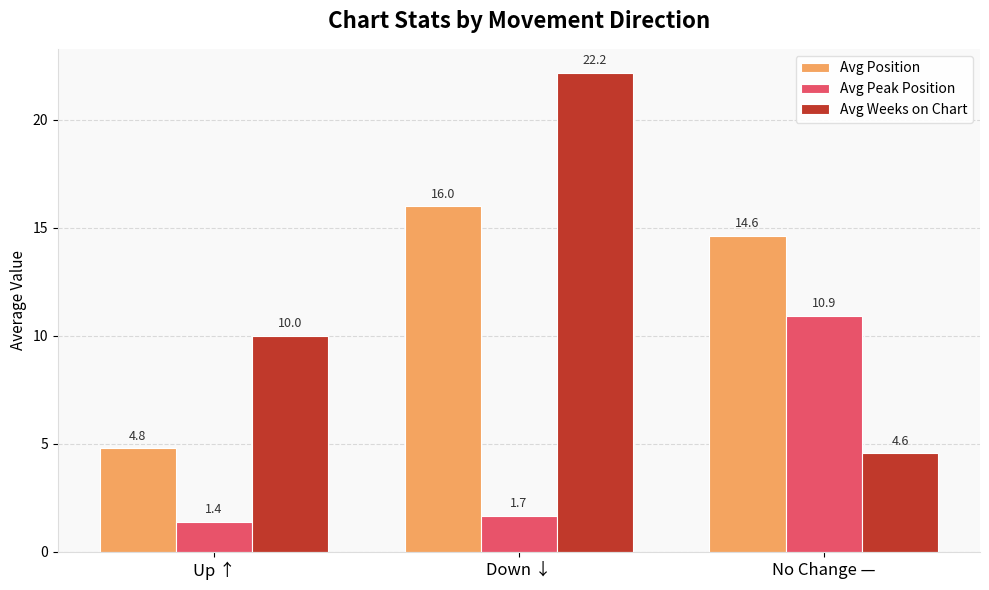

What is the sum of the Avg Weeks on Chart values at Up ↑ and Down ↓?

32.2